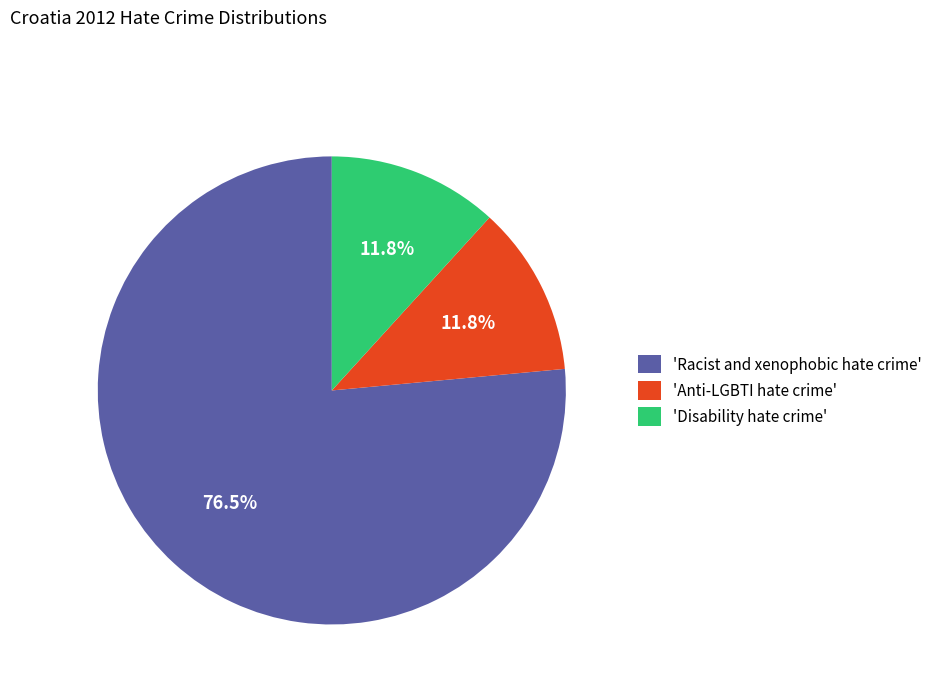

Which category has the biggest portion of the pie?

'Racist and xenophobic hate crime'